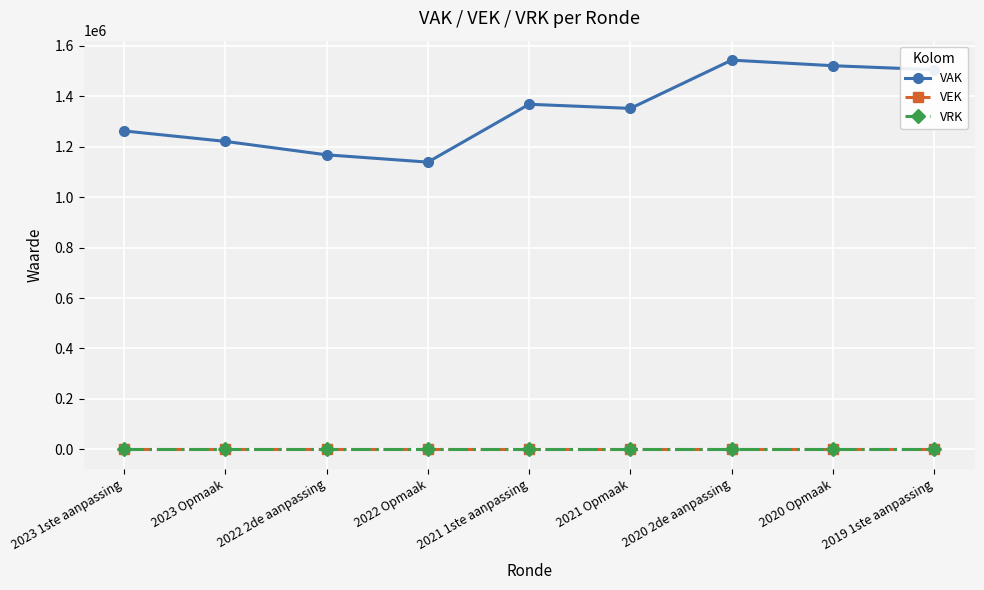

True or false: VAK has a value of 685905 at 2021 Opmaak.

False